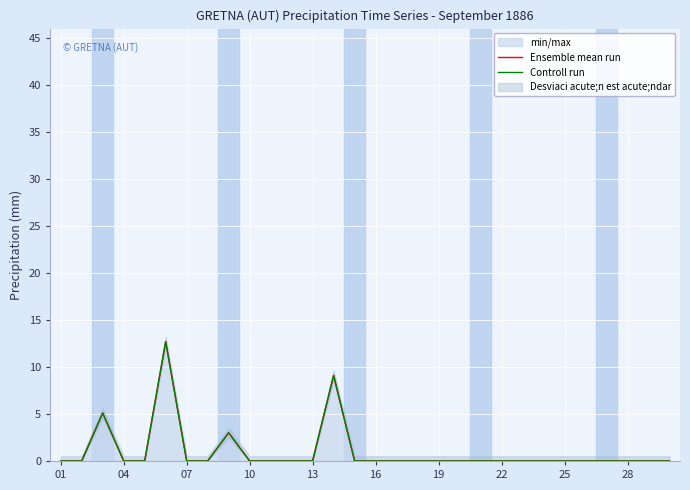

At 19, list the series in order from largest to smallest.

Ensemble mean run, Controll run